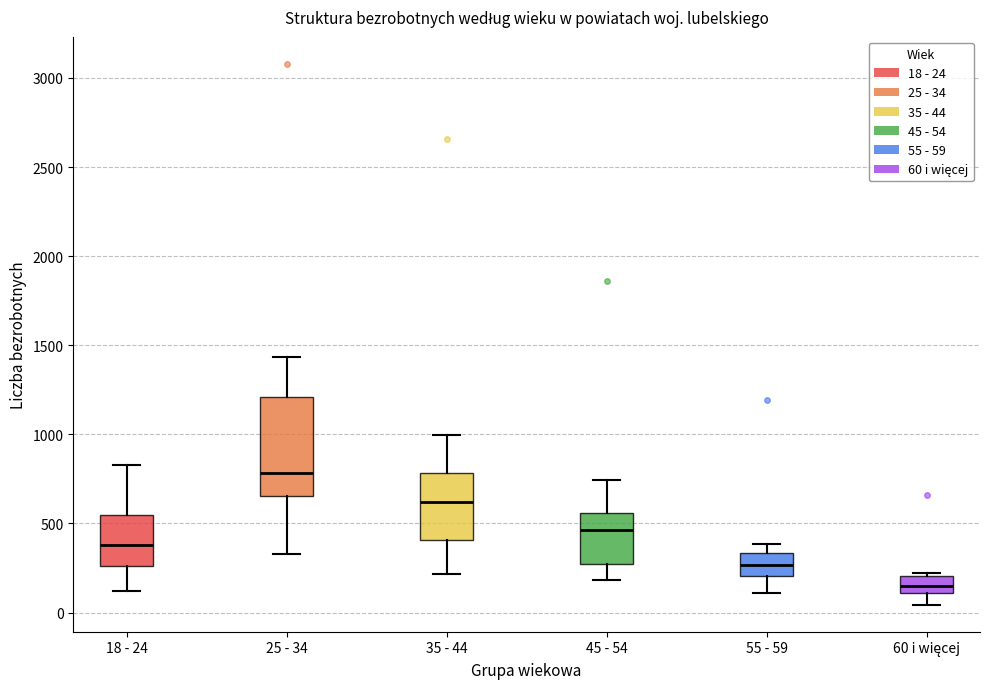

Comparing the boxes themselves (not the whiskers), which one is the tallest?

25 - 34